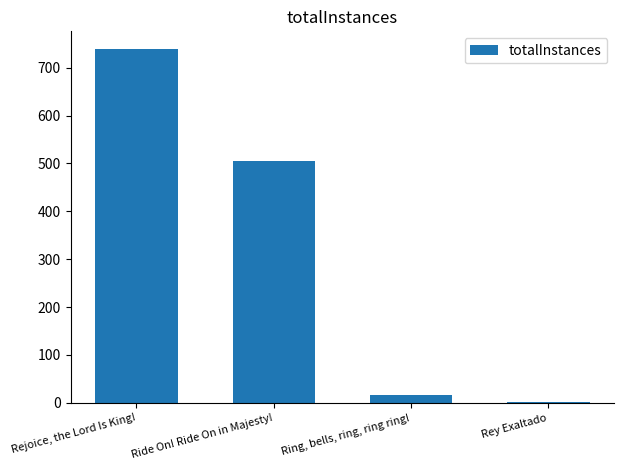

What is the change in value from Ride On! Ride On in Majesty! to Rey Exaltado?

-504